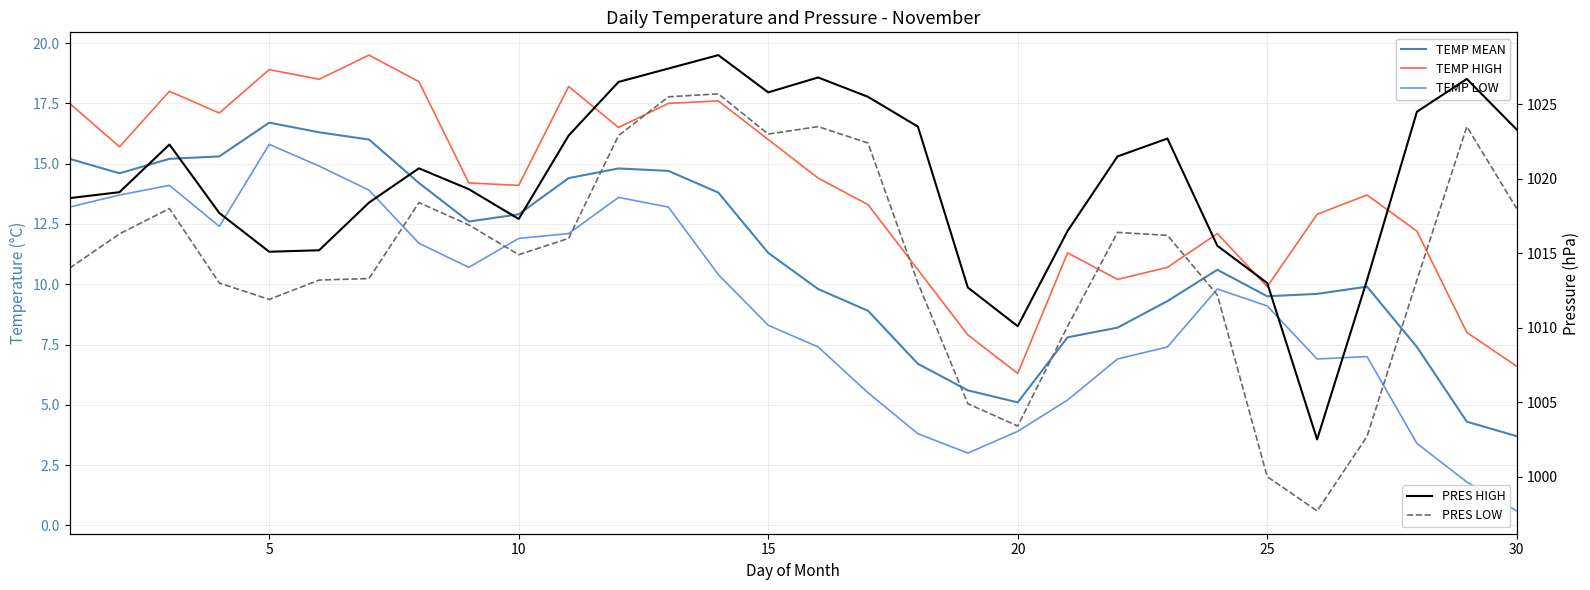

How many data points does each series have?

30